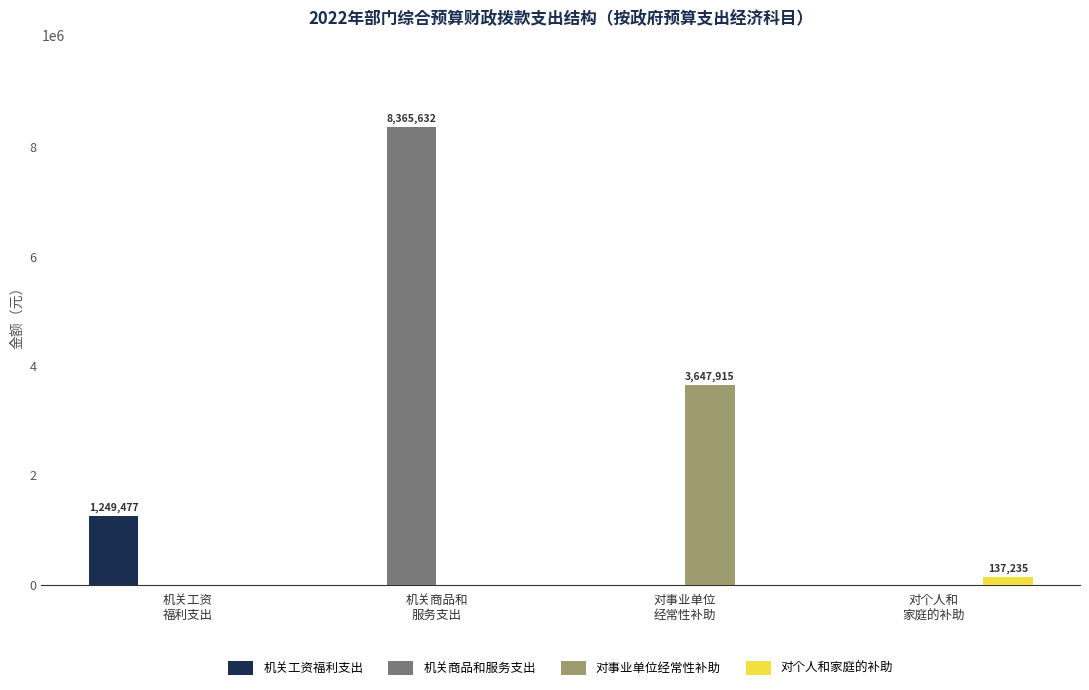

Count the number of categories in the chart.

4